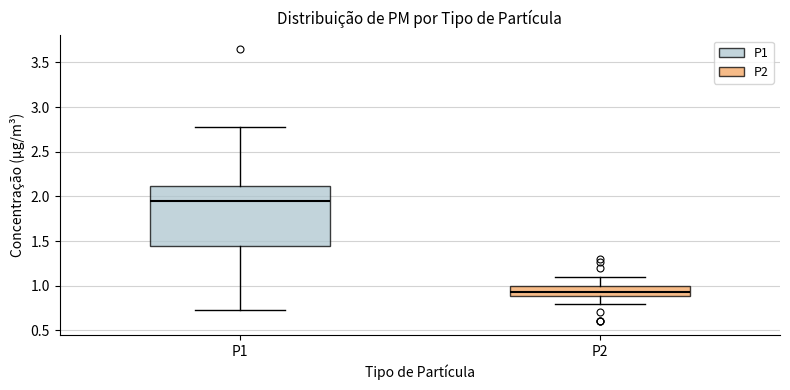

Which box's median line is the highest?

P1